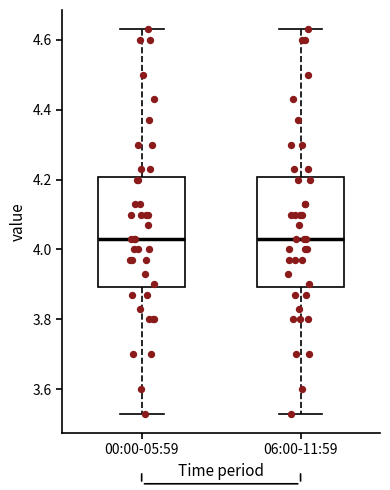

Reading left to right, read every box against the y-axis: the position of its median line, the range the box covers, and the ends of its whiskers. The values are not printed on the chart, so give them approximately, as read against the axis.

00:00-05:59: median 4.04, box 3.90 to 4.20, whiskers 3.54 to 4.64
06:00-11:59: median 4.04, box 3.90 to 4.20, whiskers 3.54 to 4.64